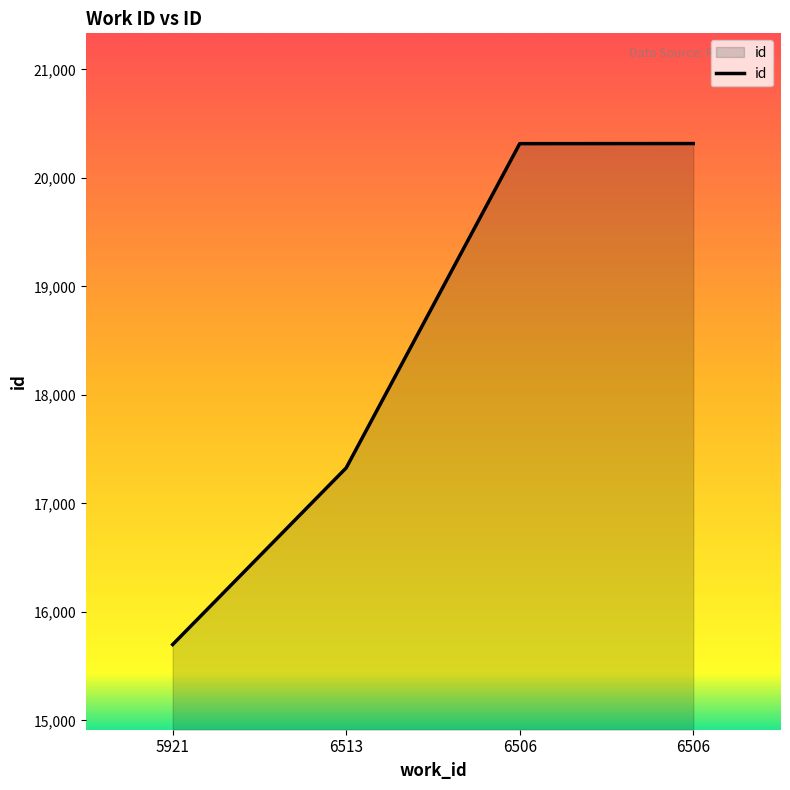

How many lines are shown in the chart?

1